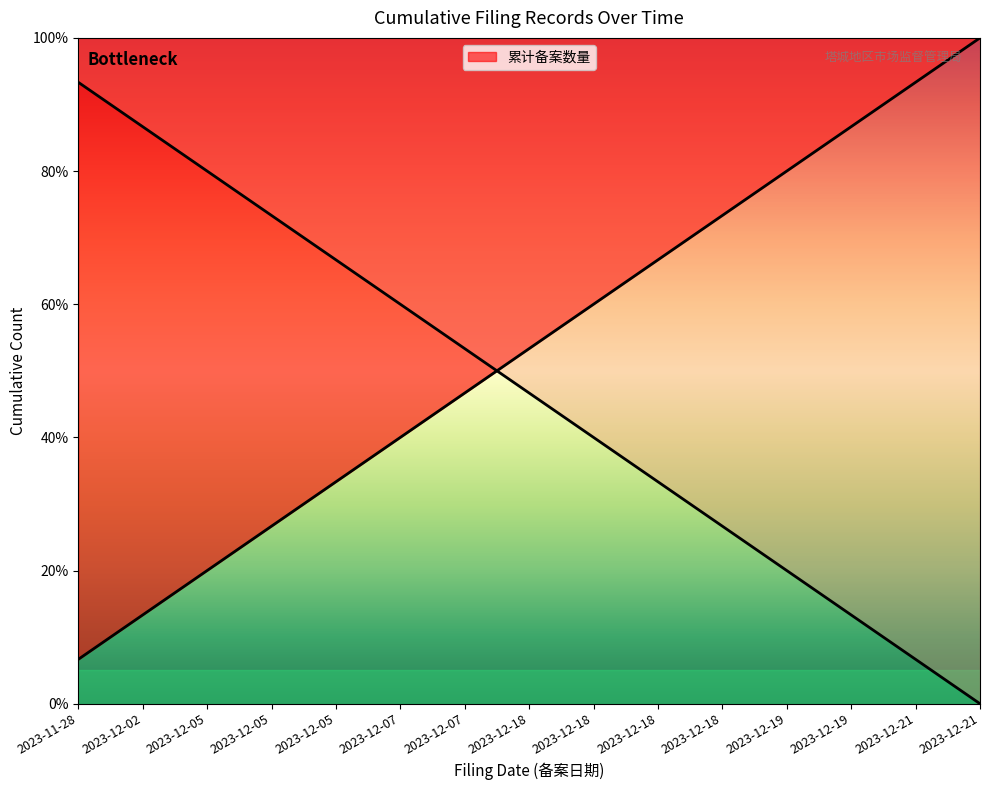

Rank the categories by value from highest to lowest.

2023-12-21, 2023-12-21, 2023-12-19, 2023-12-19, 2023-12-18, 2023-12-18, 2023-12-18, 2023-12-18, 2023-12-07, 2023-12-07, 2023-12-05, 2023-12-05, 2023-12-05, 2023-12-02, 2023-11-28